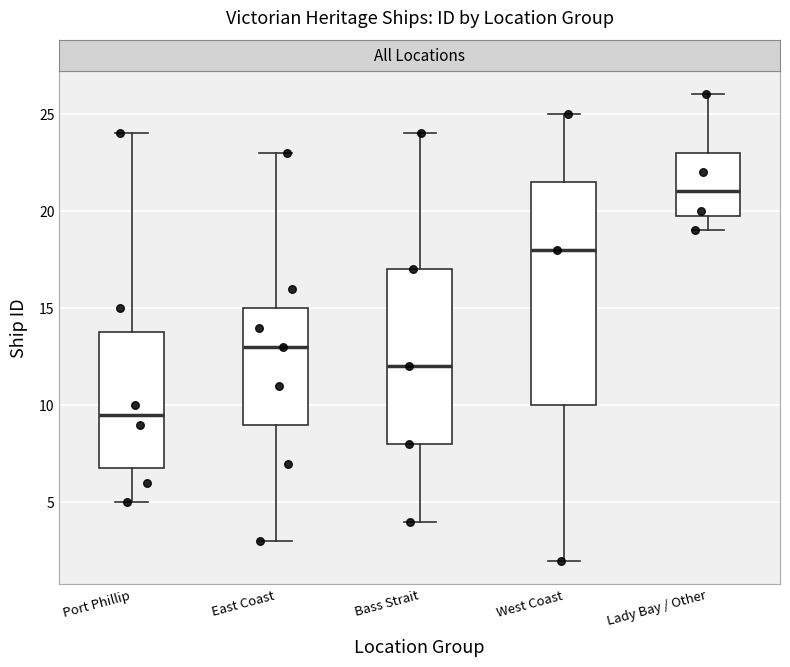

Which box has the highest median line?

Lady Bay / Other